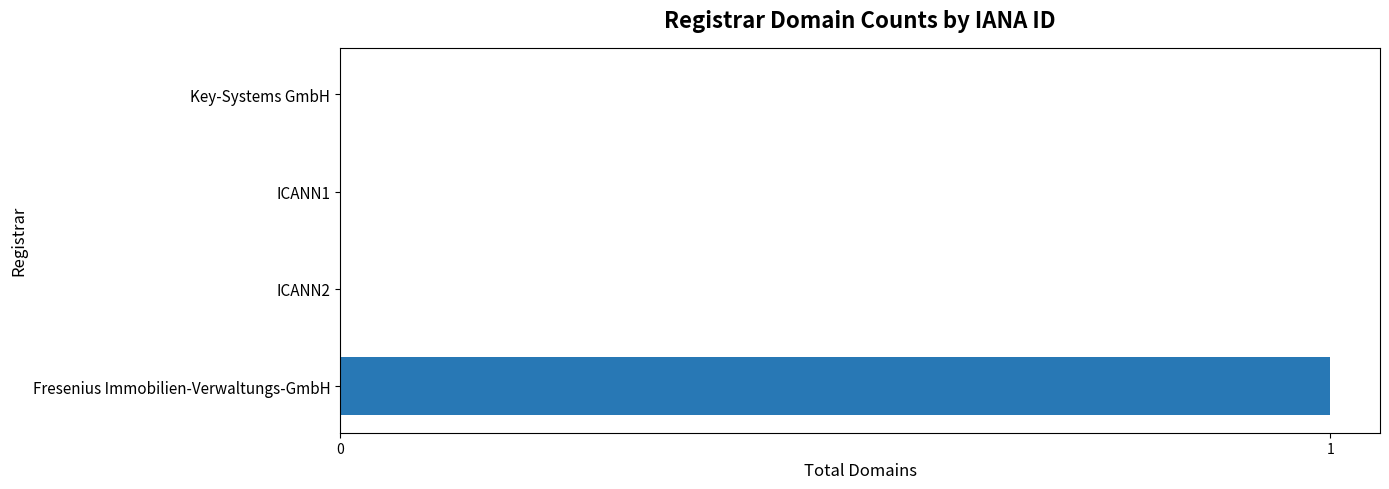

Which has a higher value, ICANN2 or Fresenius Immobilien-Verwaltungs-GmbH?

Fresenius Immobilien-Verwaltungs-GmbH